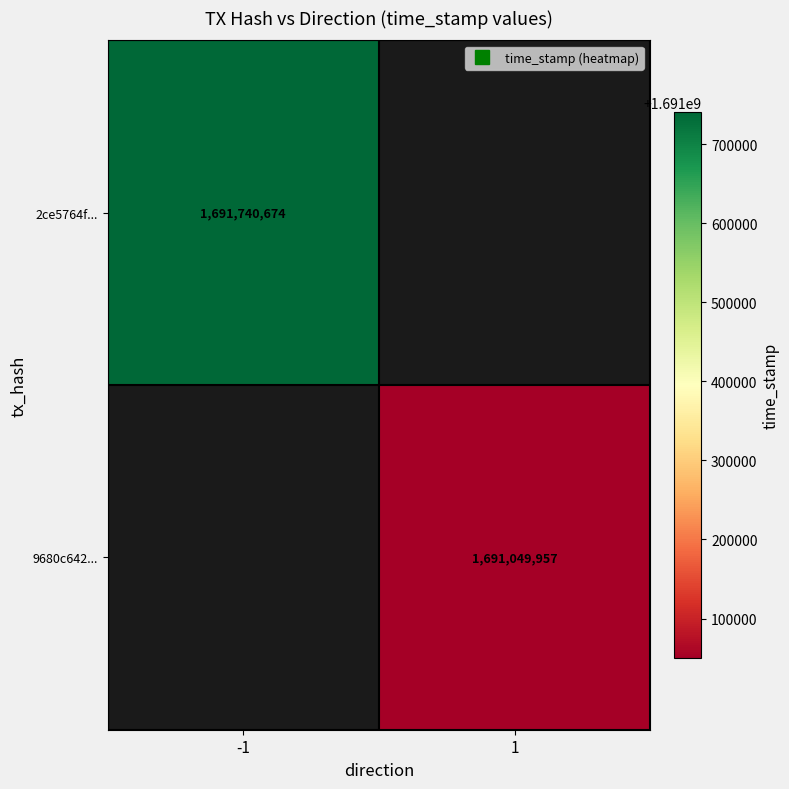

At how many categories does at least one series exceed 1691720147?

1